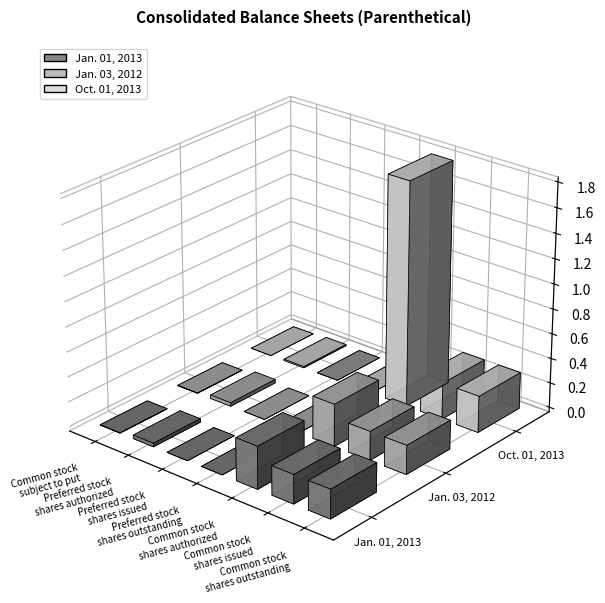

Count the number of data series in this chart.

3